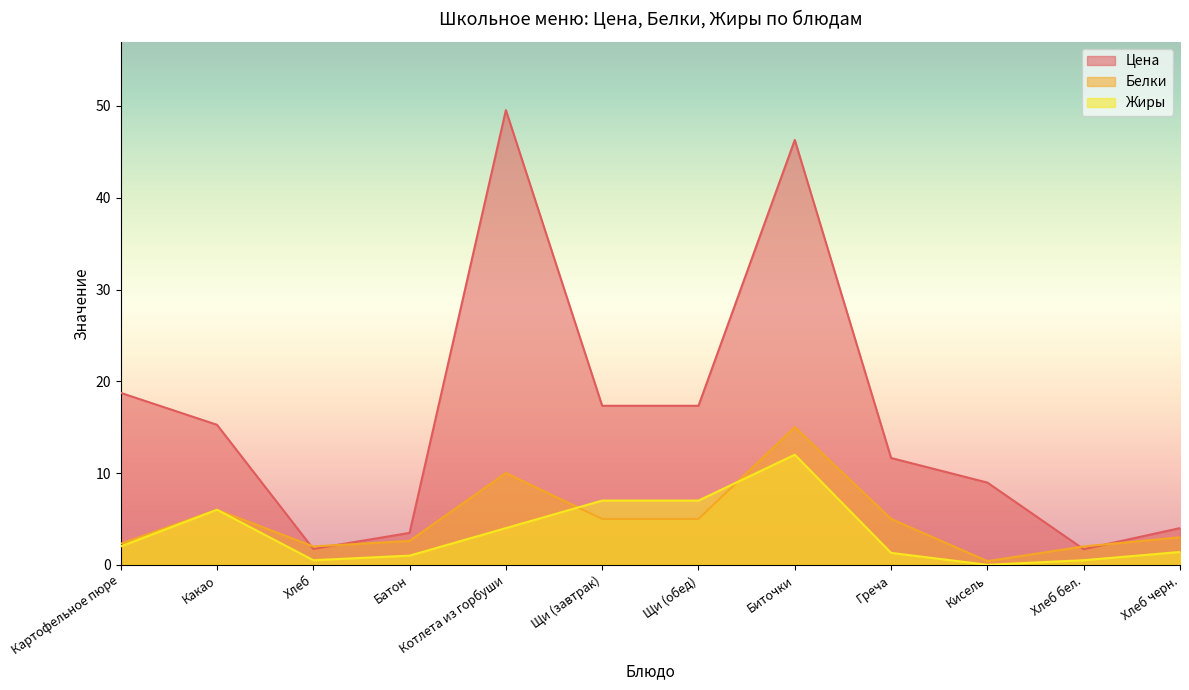

Rank the series by their maximum value, from lowest to highest.

Жиры, Белки, Цена